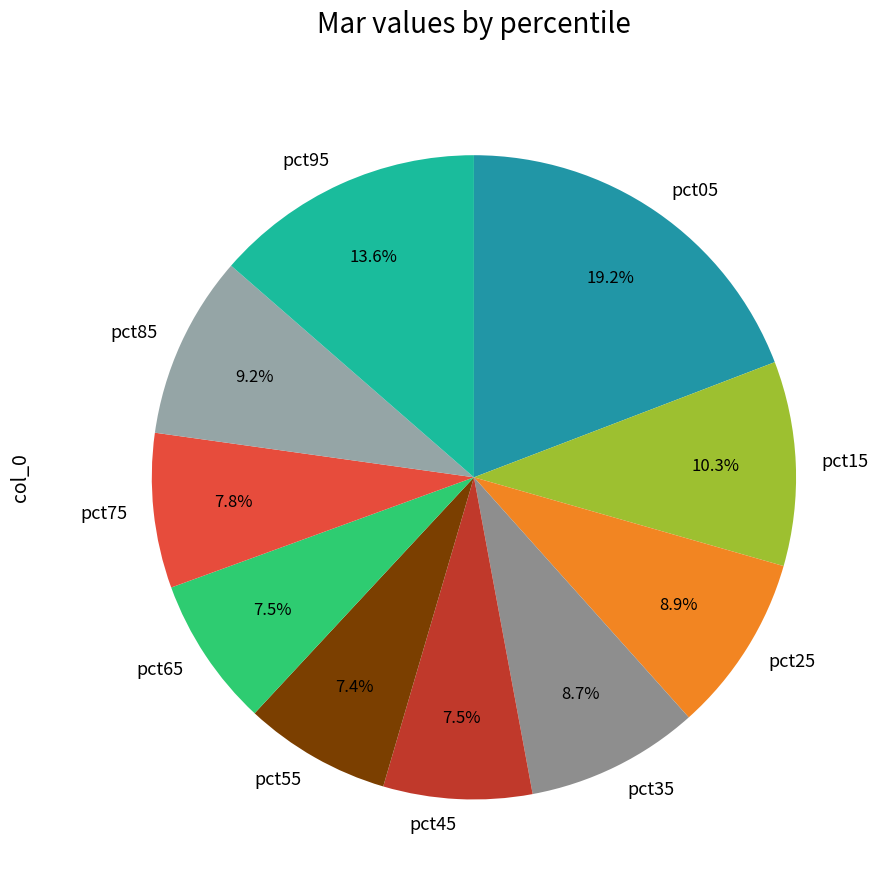

What percentage do pct85 and pct65 together represent?

16.7%